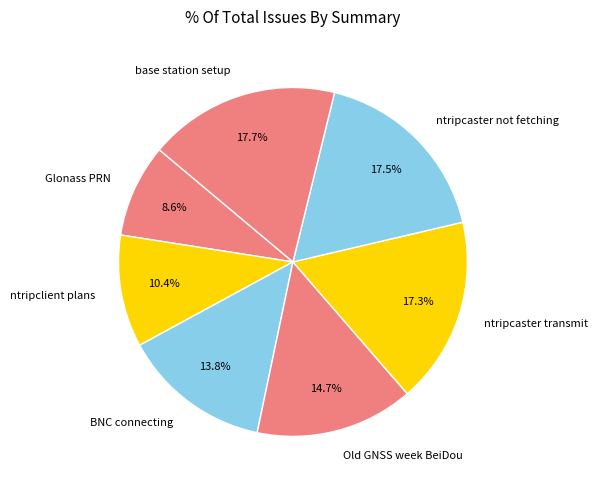

Do BNC connecting and Glonass PRN together represent more than half of the pie?

No